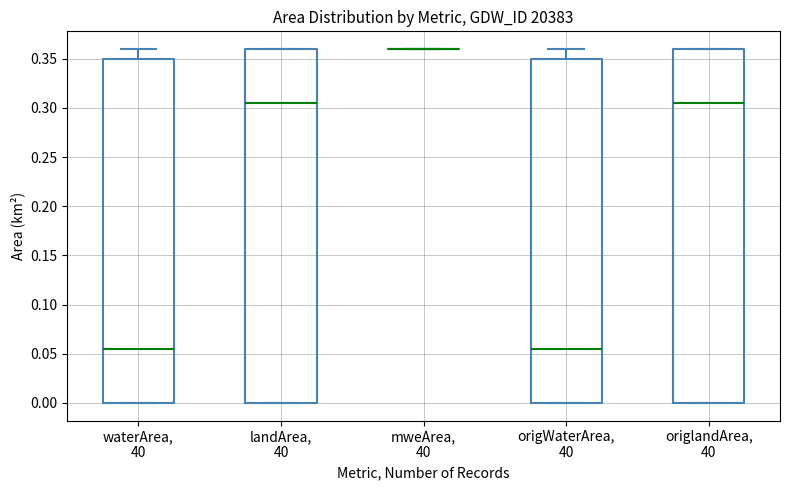

Where is the upper edge of the box for waterArea, 40 on the y-axis? The values are not printed on the chart, so give them approximately, as read against the axis.

0.350